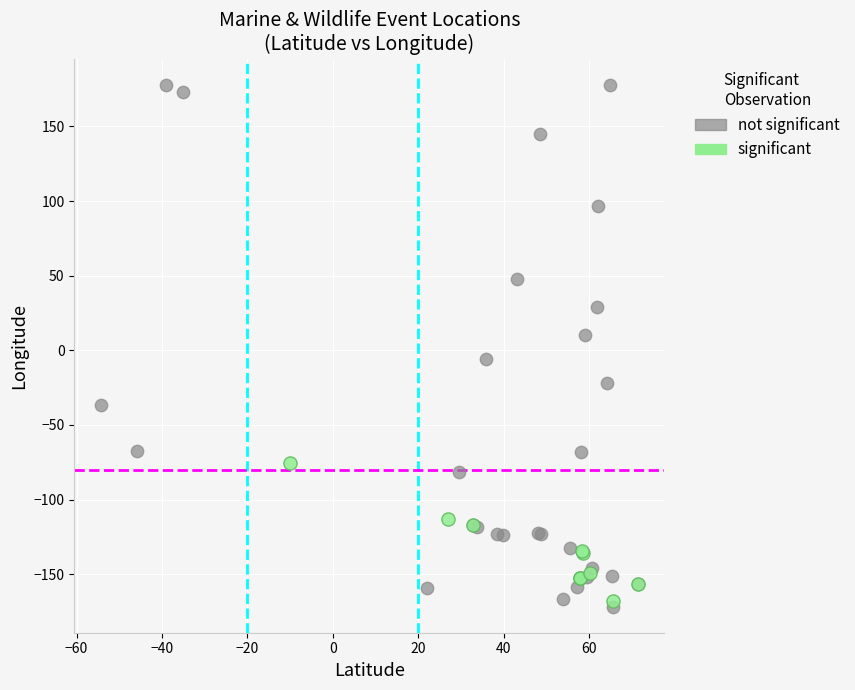

Which series reaches the maximum Y coordinate?

not significant